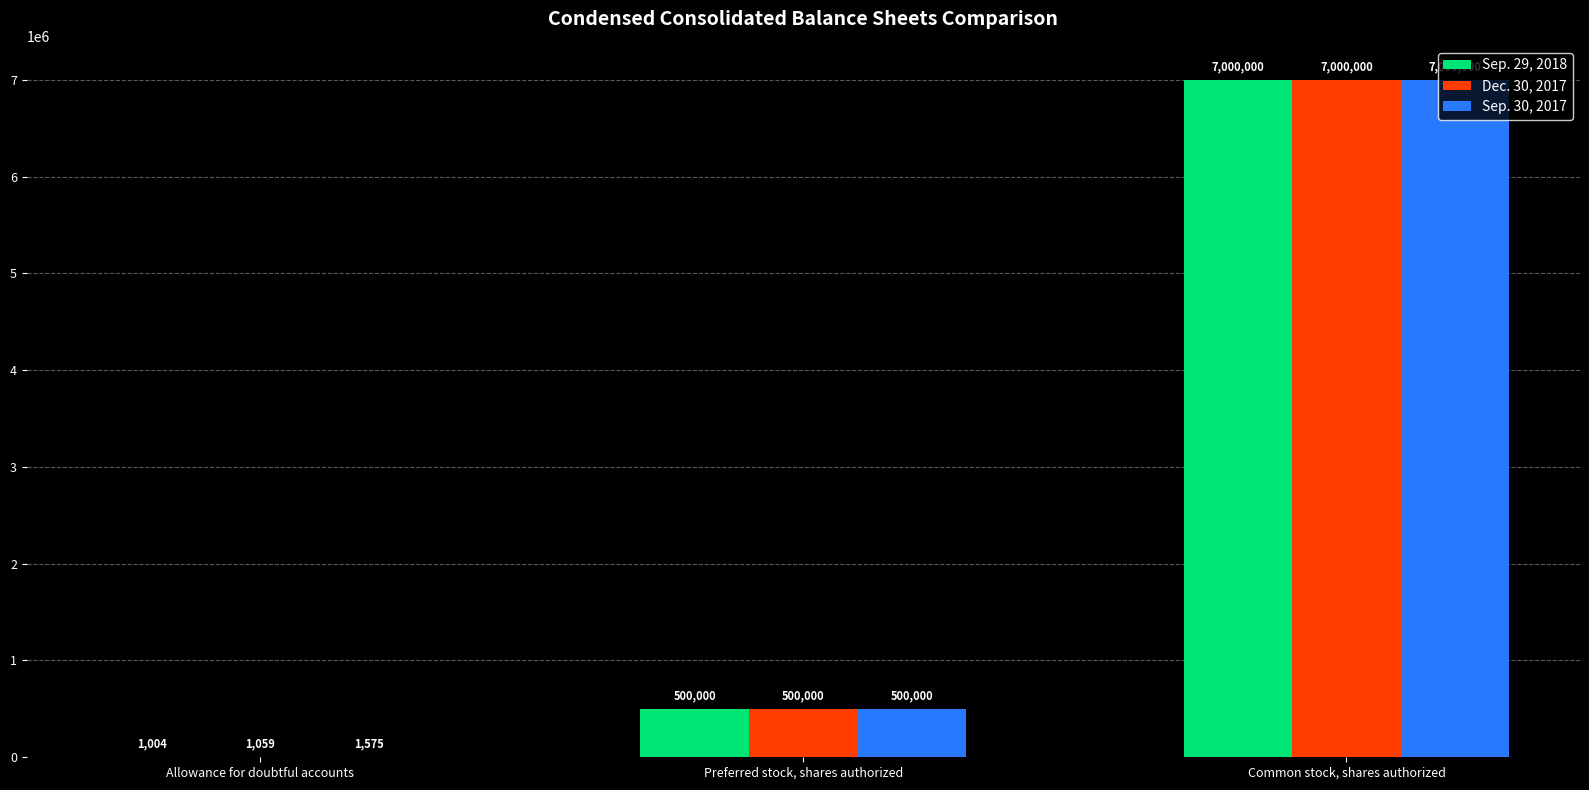

Which series has the largest range (max minus min)?

Sep. 29, 2018